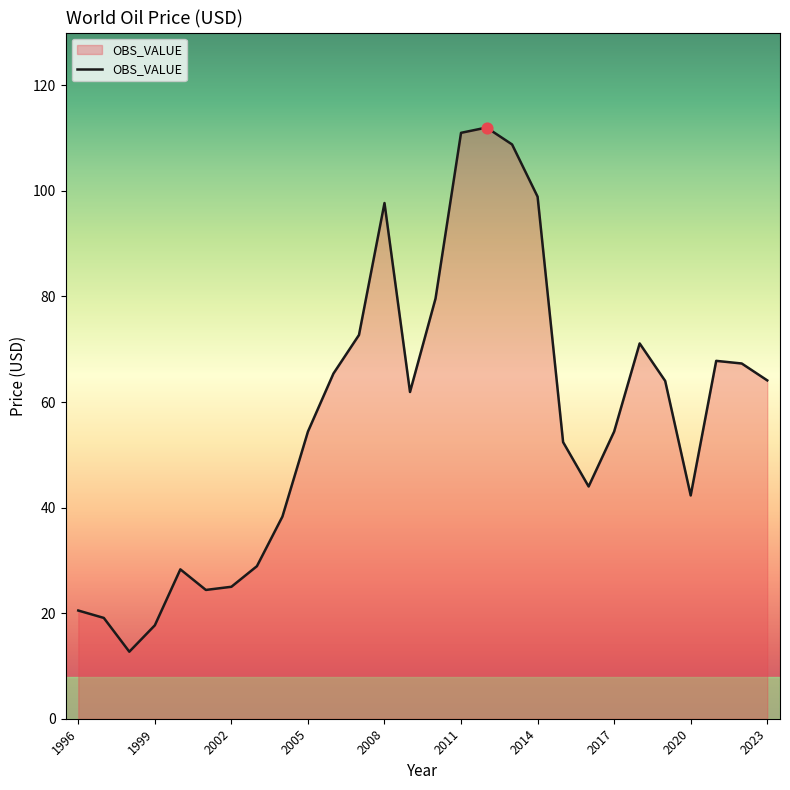

What is the smallest value displayed?

12.7